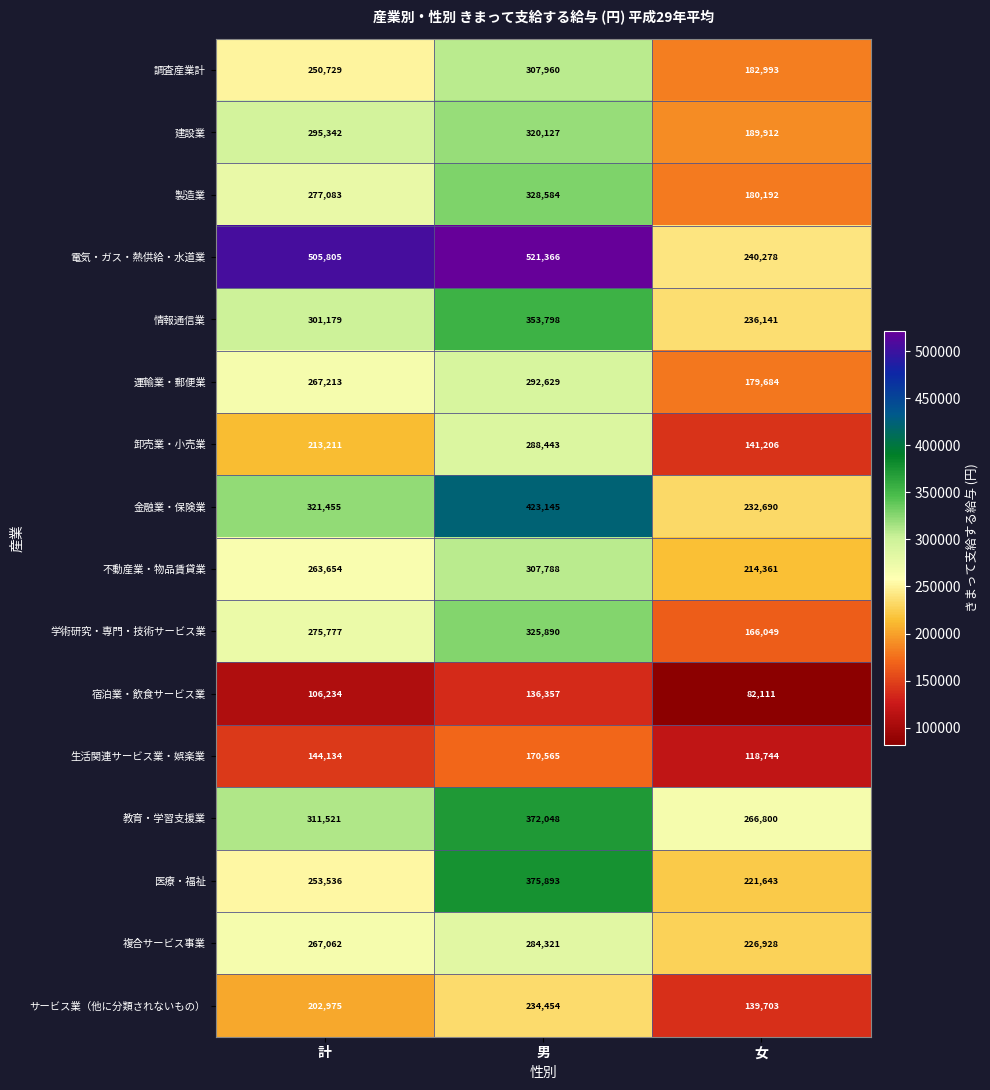

Rank the categories by 卸売業・小売業 value from highest to lowest.

男, 計, 女